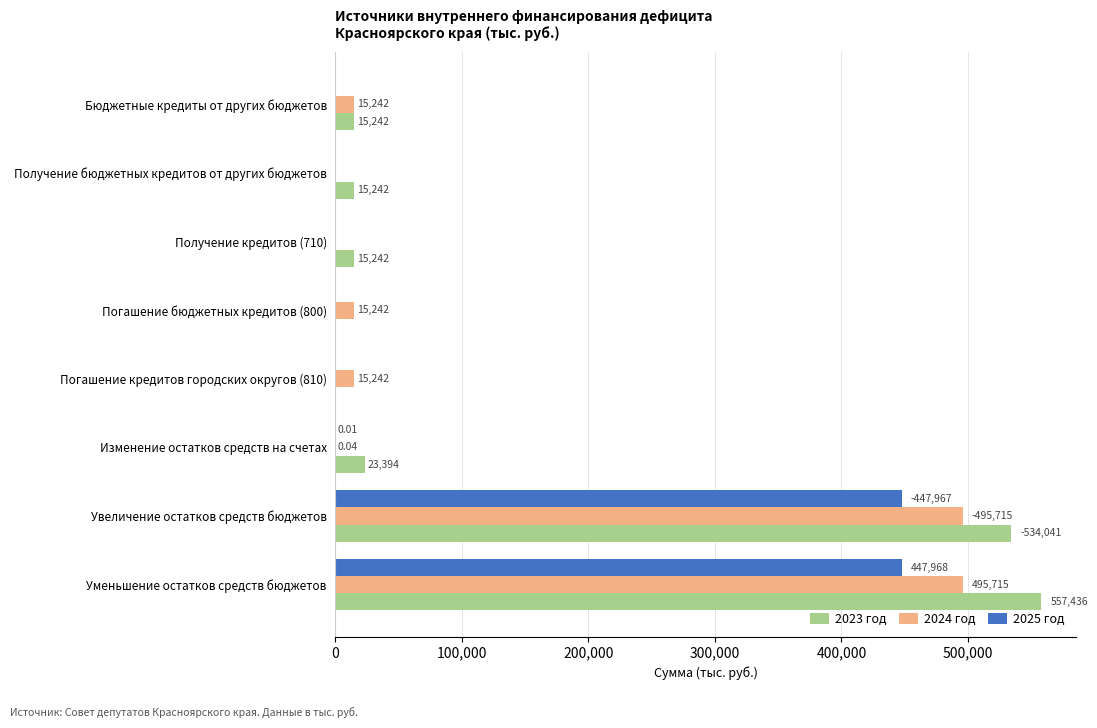

At which category is the sum across all series the highest?

Уменьшение остатков средств бюджетов